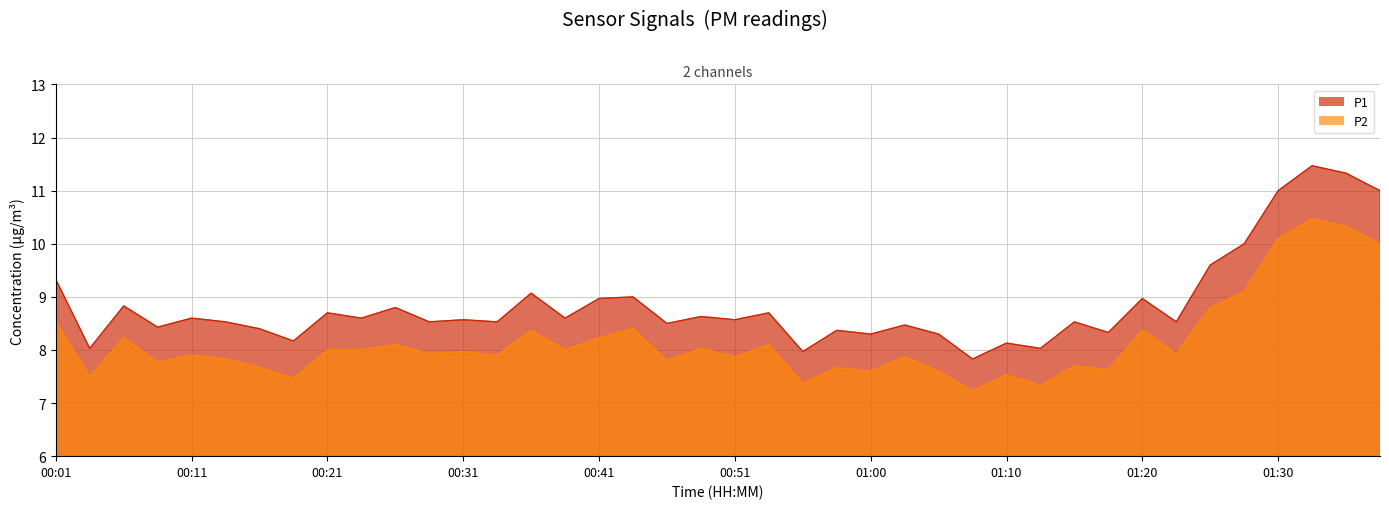

Reading right to left, transcribe all the data shown in this chart.

P1: 11.0	11.3	11.5	11.0	10.0	9.6	8.5	9.0	8.3	8.5	8.0	8.1	7.8	8.3	8.5	8.3	8.4	8.0	8.7	8.6	8.6	8.5	9.0	9.0	8.6	9.1	8.5	8.6	8.5	8.8	8.6	8.7	8.2	8.4	8.5	8.6	8.4	8.8	8.0	9.3
P2: 10.0	10.3	10.5	10.1	9.1	8.8	7.9	8.4	7.6	7.7	7.3	7.5	7.2	7.6	7.9	7.6	7.7	7.4	8.1	7.9	8.0	7.8	8.4	8.2	8.0	8.4	7.9	8.0	7.9	8.1	8.0	8.0	7.5	7.7	7.8	7.9	7.8	8.2	7.5	8.5